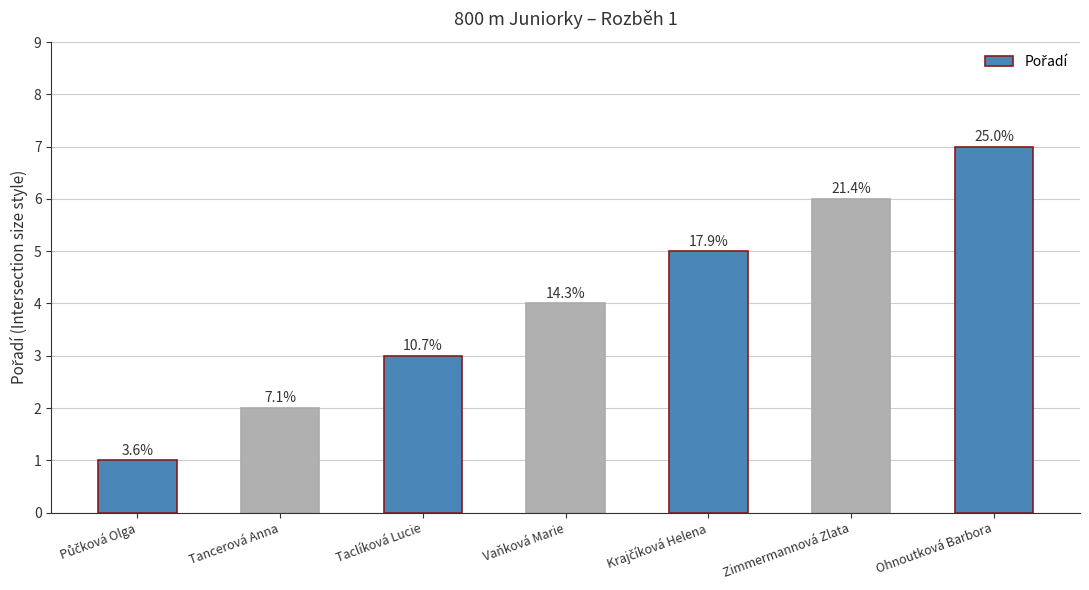

What is the difference between the values at Taclíková Lucie and Ohnoutková Barbora?

4